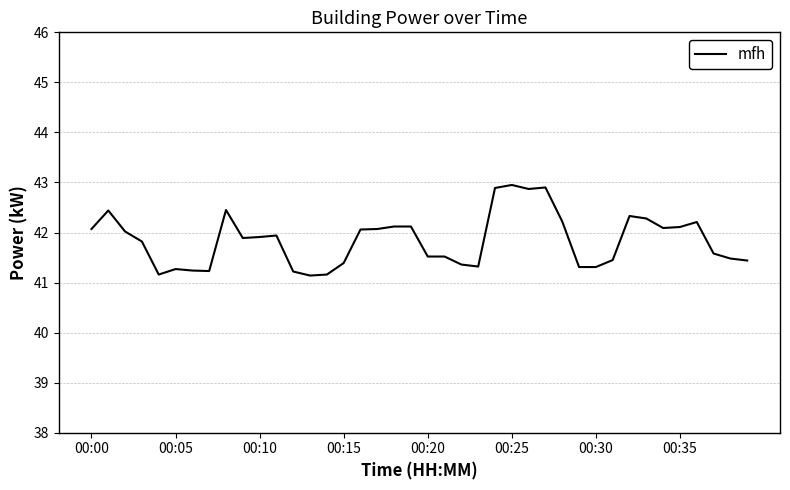

What is the maximum value shown in the chart?

43.0